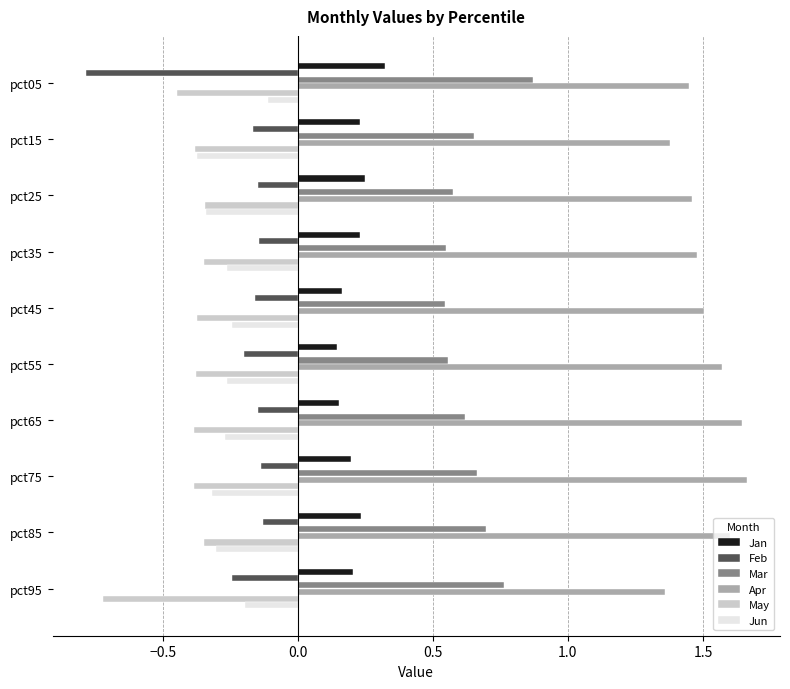

Which series has the widest spread of values?

Feb